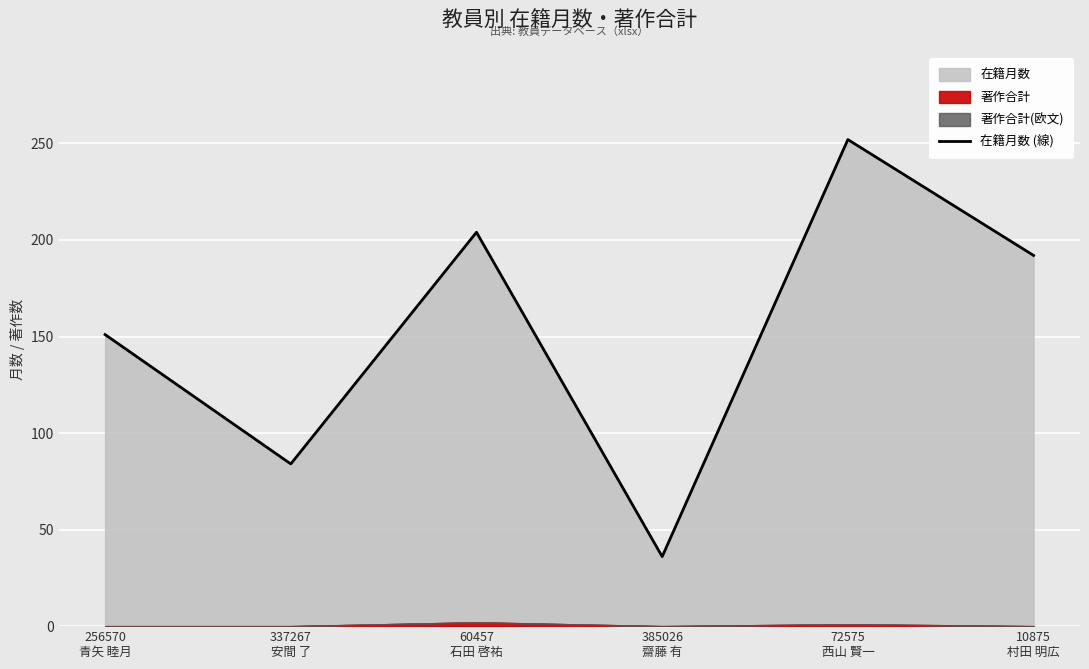

What is the difference between the maximum and second lowest values?

168